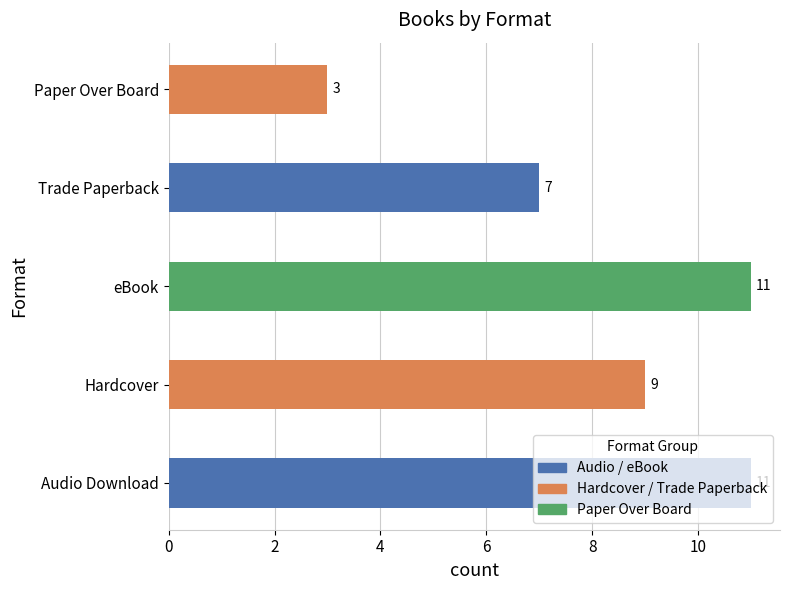

Which label corresponds to the smallest value in the chart?

Paper Over Board